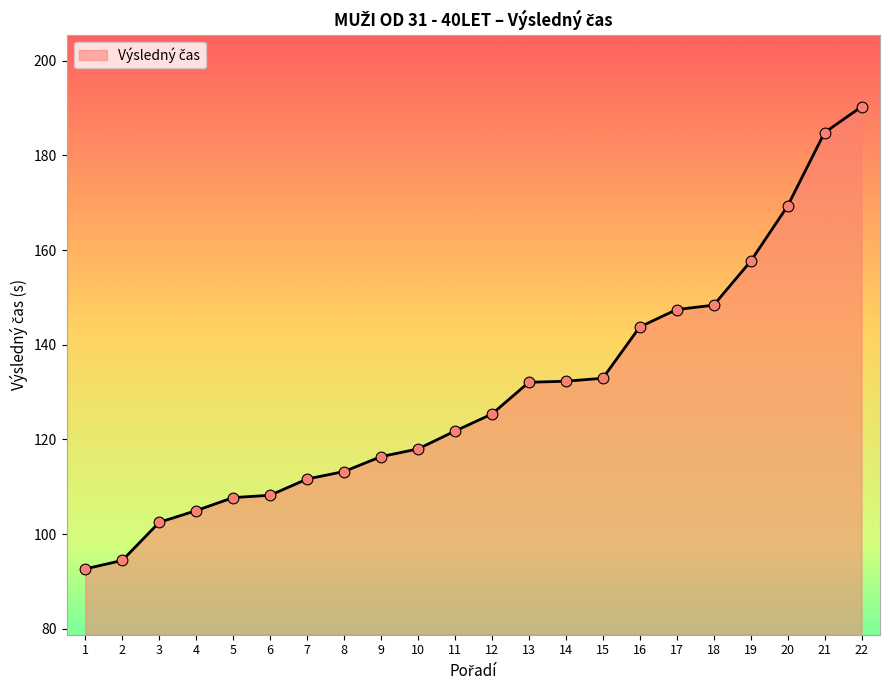

Which has a higher value, 8 or 14?

14